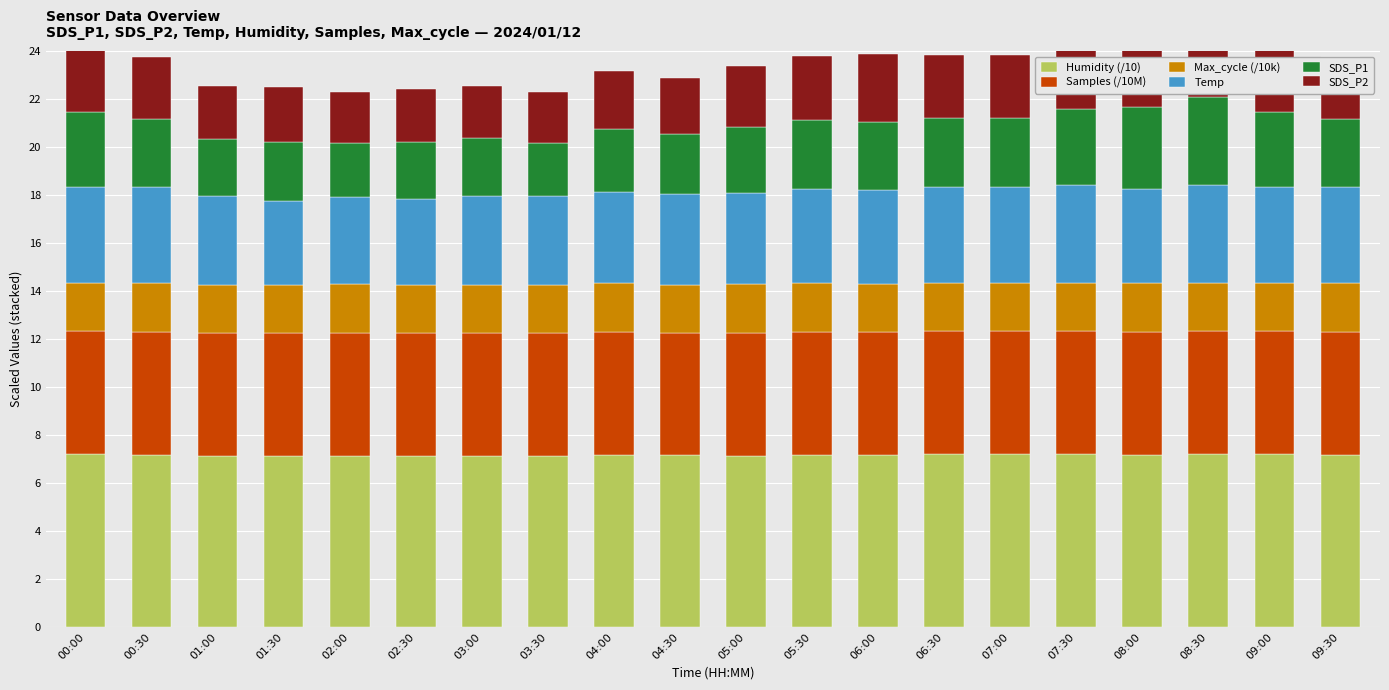

Which label corresponds to the largest value in the chart?

07:30